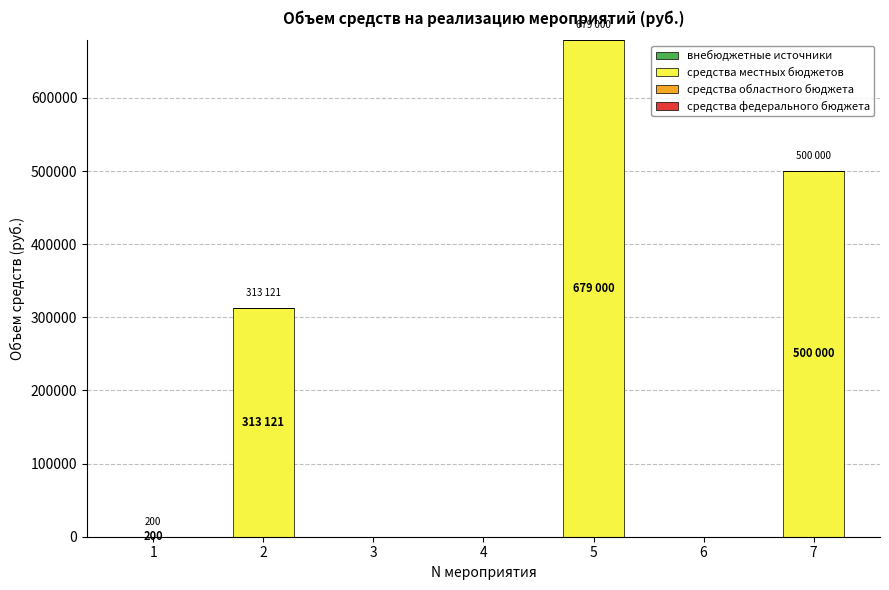

What is the greatest value displayed?

679000.0